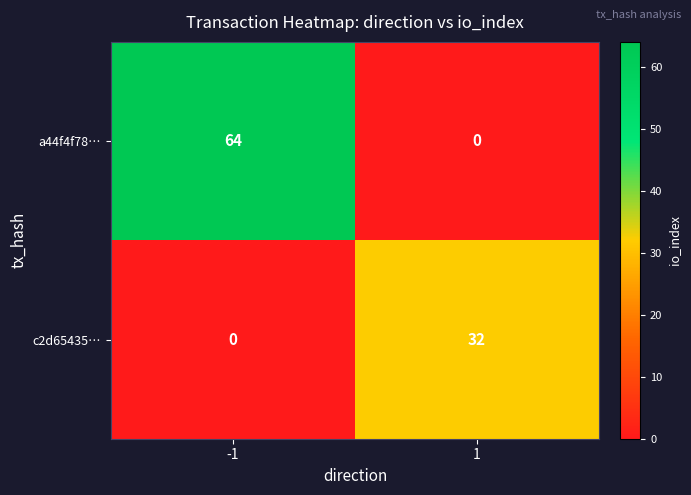

List the labels in order of a44f4f78… value, smallest first.

1, -1